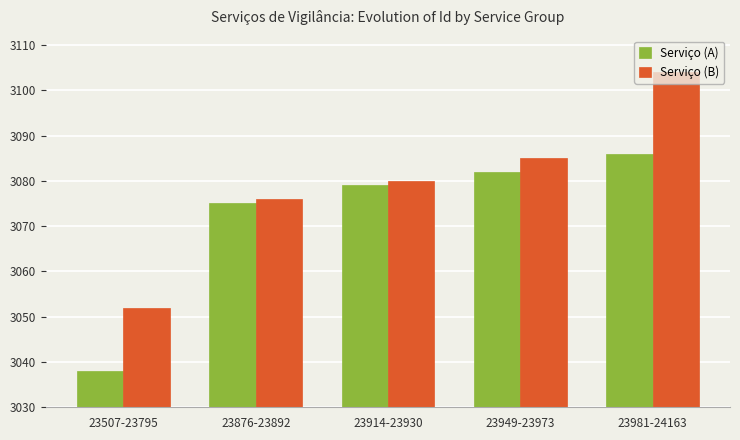

True or false: Serviço (B) has a value of 1374 at 23914-23930.

False